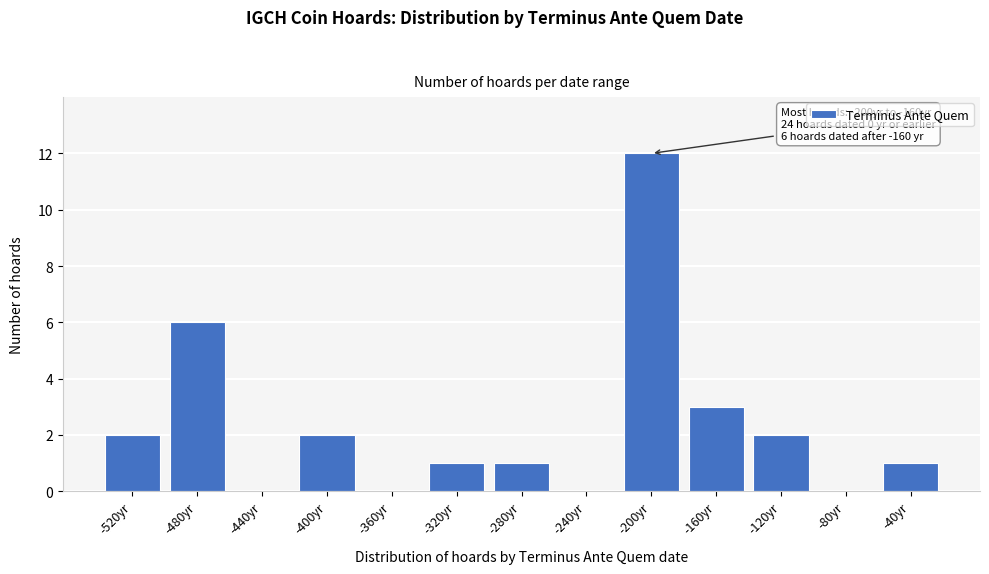

Reading right to left, transcribe all the data shown in this chart.

-40yr=1	-80yr=0	-120yr=2	-160yr=3	-200yr=12	-240yr=0	-280yr=1	-320yr=1	-360yr=0	-400yr=2	-440yr=0	-480yr=6	-520yr=2